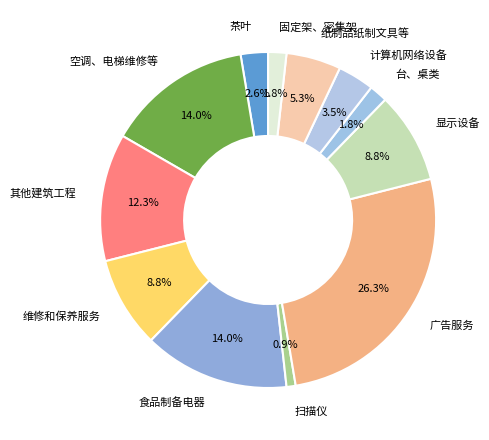

The 扫描仪 slice represents 1% of the pie. True or false?

True